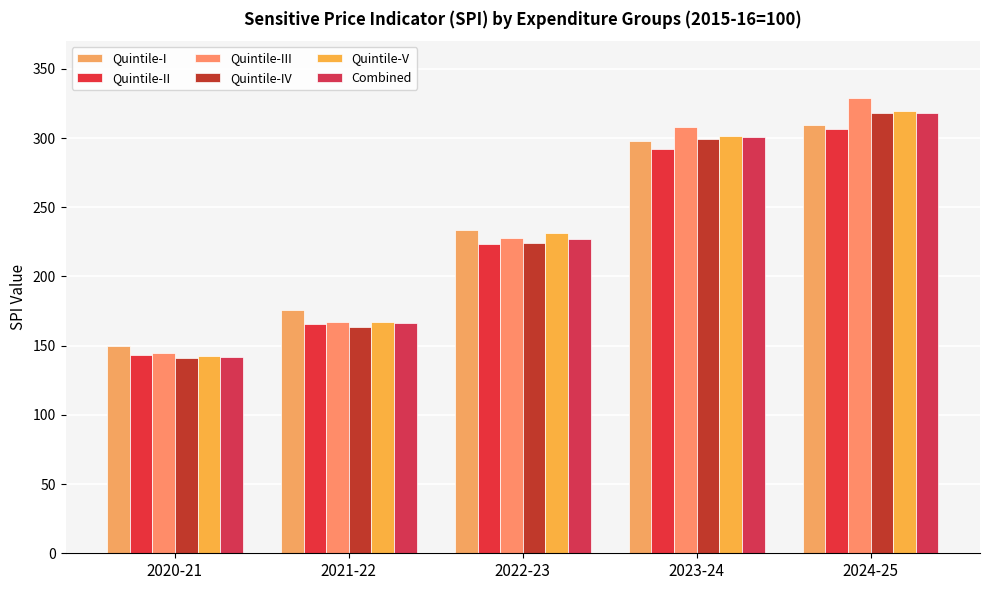

Which series changed the most between 2021-22 and 2022-23?

Quintile-V